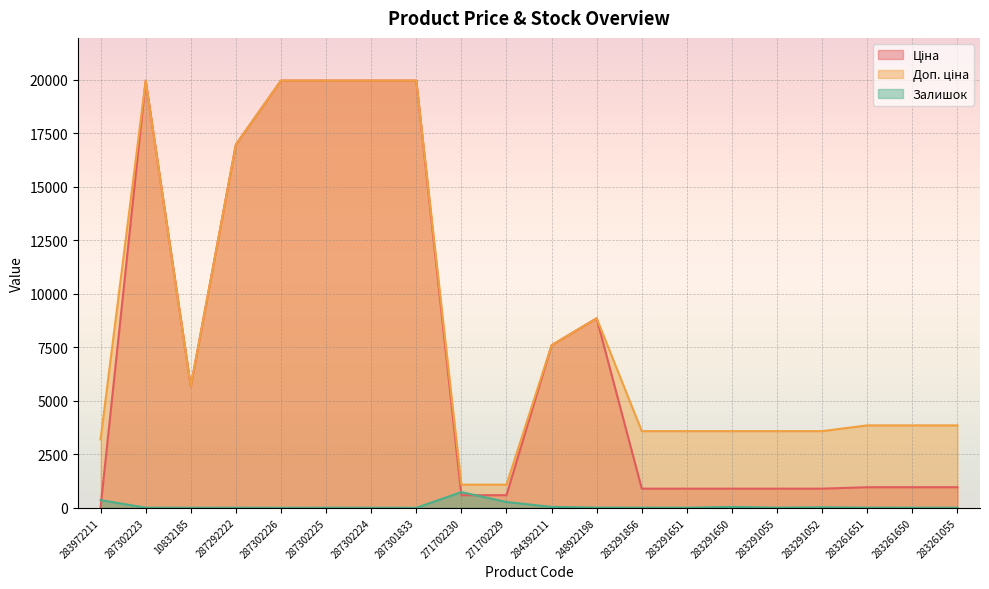

Between 248922198 and 283261651, which series saw the biggest shift?

Ціна